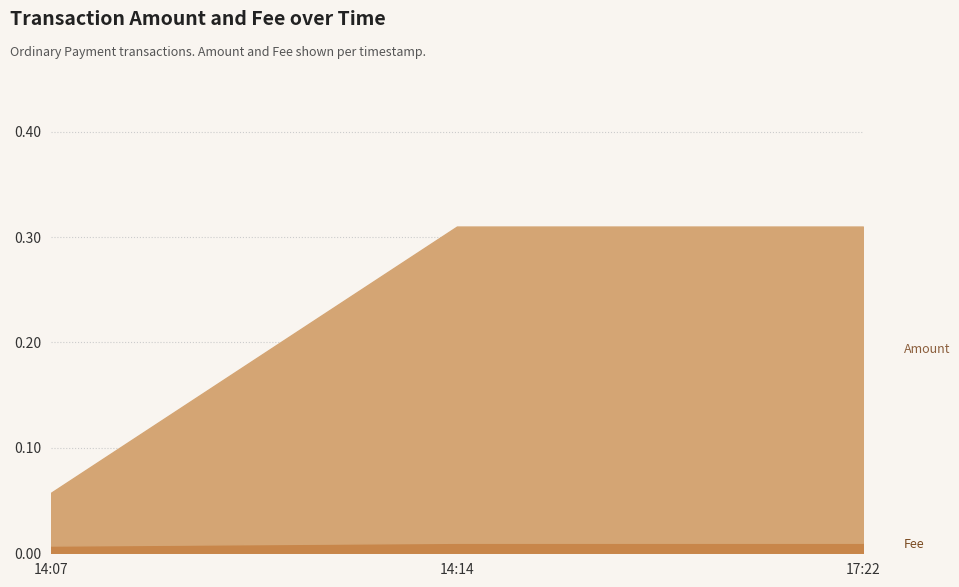

What are all the series names shown in the legend?

Amount, Fee